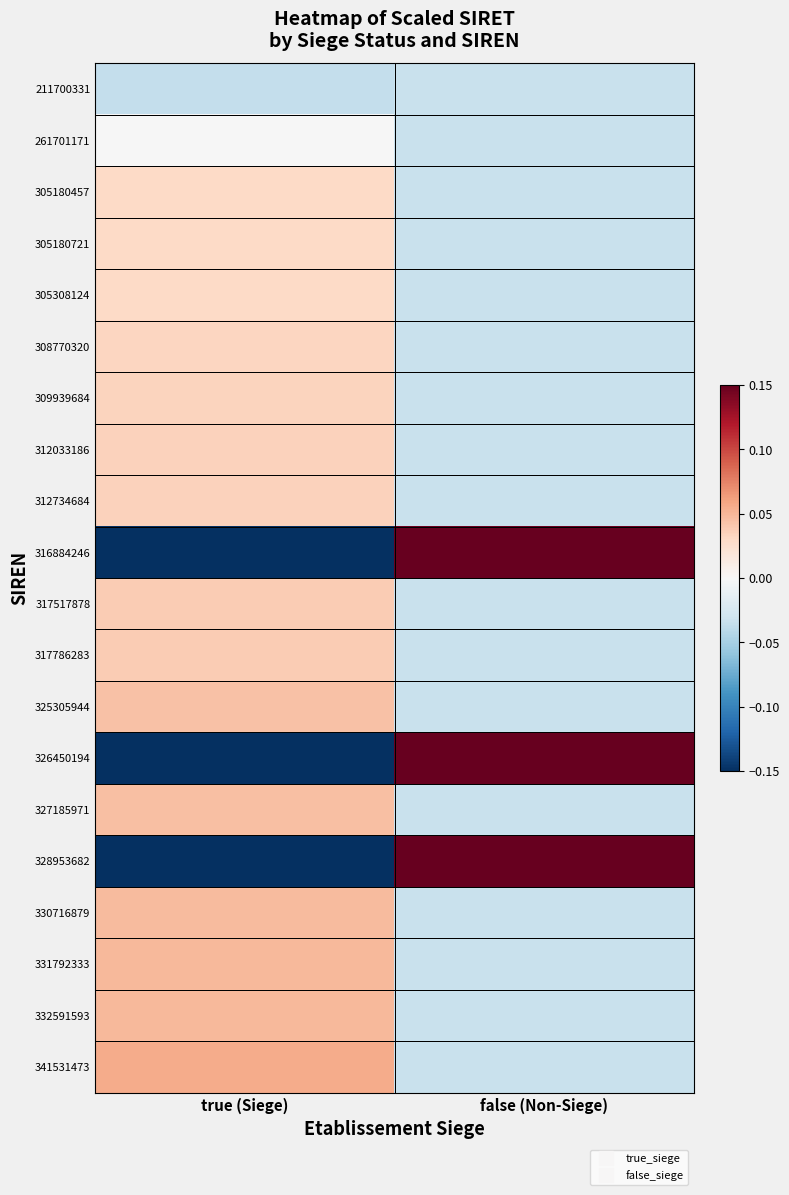

Reading left to right, list all the values displayed in this chart.

211700331: true (Siege)=-0.0	false (Non-Siege)=-0.0
261701171: true (Siege)=-0.0	false (Non-Siege)=-0.0
305180457: true (Siege)=0.0	false (Non-Siege)=-0.0
305180721: true (Siege)=0.0	false (Non-Siege)=-0.0
305308124: true (Siege)=0.0	false (Non-Siege)=-0.0
308770320: true (Siege)=0.0	false (Non-Siege)=-0.0
309939684: true (Siege)=0.0	false (Non-Siege)=-0.0
312033186: true (Siege)=0.0	false (Non-Siege)=-0.0
312734684: true (Siege)=0.0	false (Non-Siege)=-0.0
316884246: true (Siege)=-0.2	false (Non-Siege)=0.2
317517878: true (Siege)=0.0	false (Non-Siege)=-0.0
317786283: true (Siege)=0.0	false (Non-Siege)=-0.0
325305944: true (Siege)=0.0	false (Non-Siege)=-0.0
326450194: true (Siege)=-0.2	false (Non-Siege)=0.2
327185971: true (Siege)=0.0	false (Non-Siege)=-0.0
328953682: true (Siege)=-0.2	false (Non-Siege)=0.2
330716879: true (Siege)=0.0	false (Non-Siege)=-0.0
331792333: true (Siege)=0.0	false (Non-Siege)=-0.0
332591593: true (Siege)=0.0	false (Non-Siege)=-0.0
341531473: true (Siege)=0.1	false (Non-Siege)=-0.0